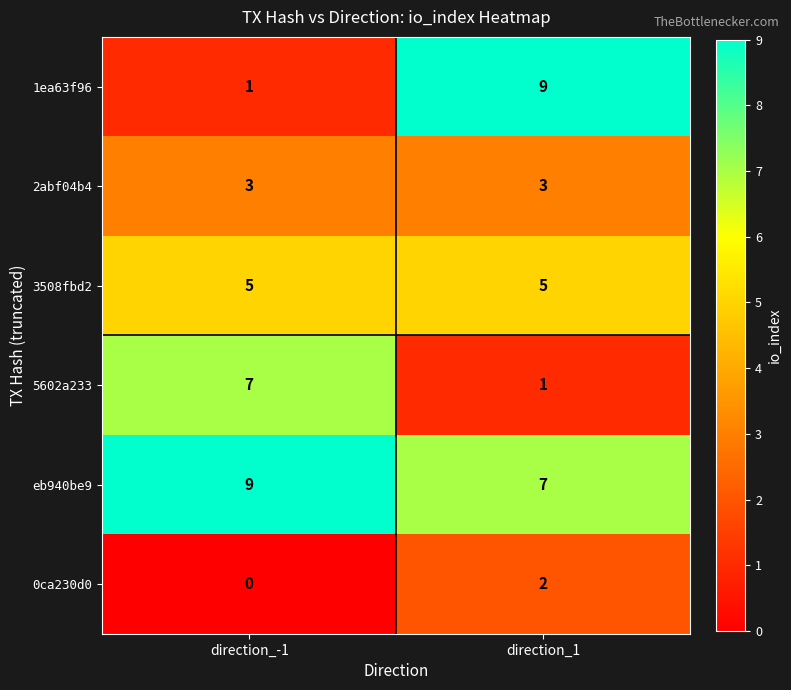

At which category does the chart reach its minimum across all series?

direction_-1